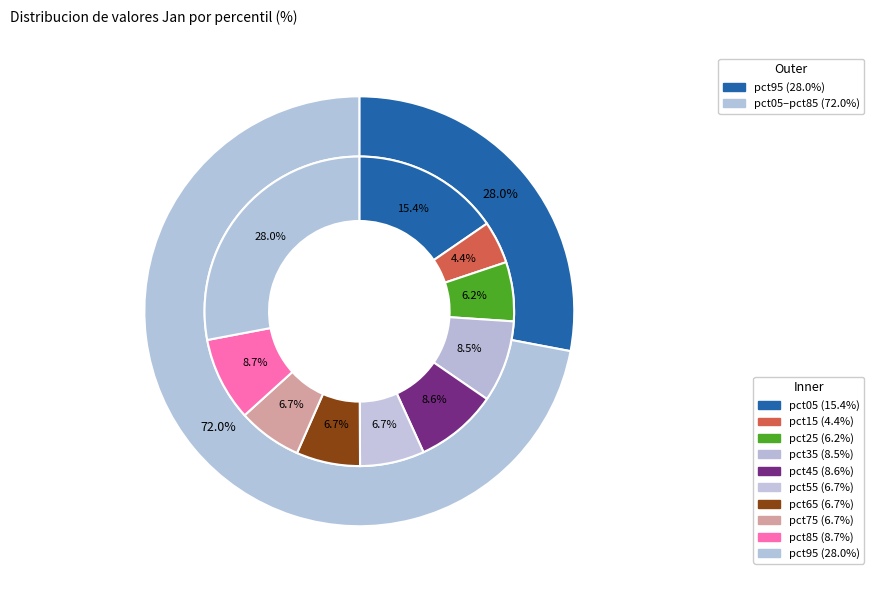

Is there any slice that represents more than half of the pie?

No